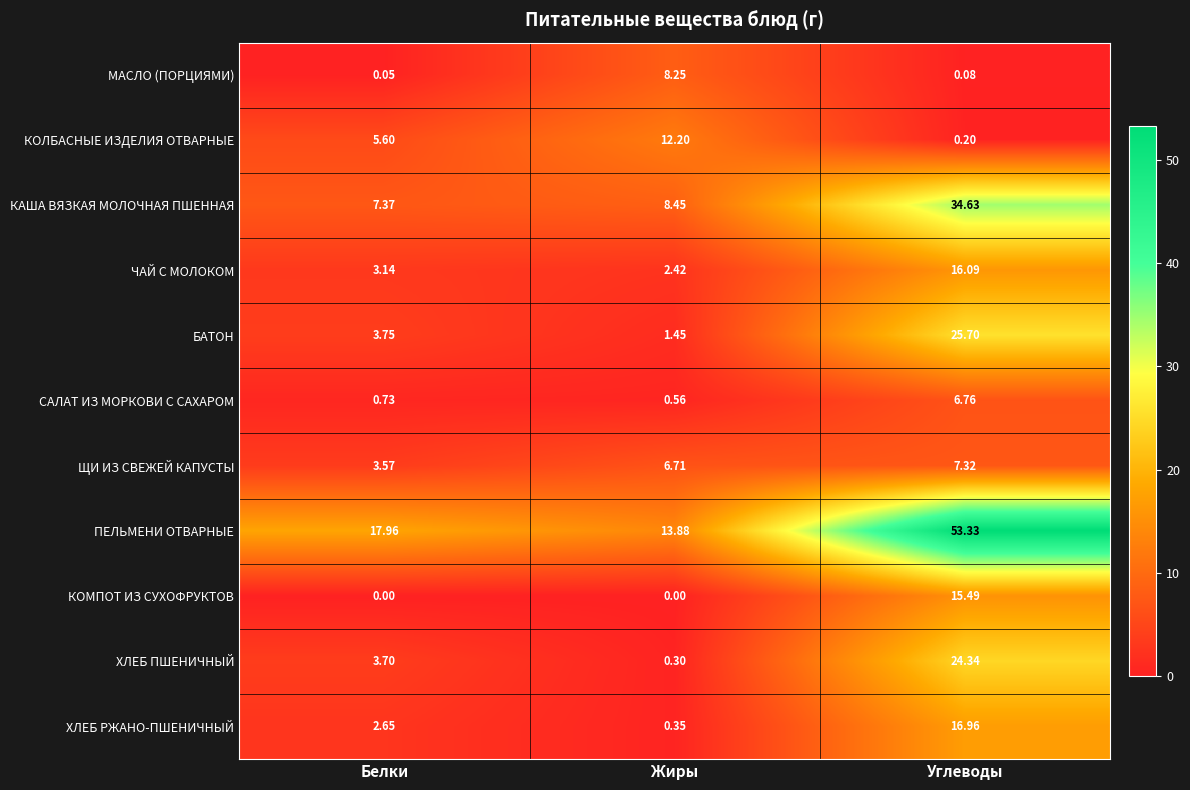

At which category is the sum across all series the highest?

Углеводы